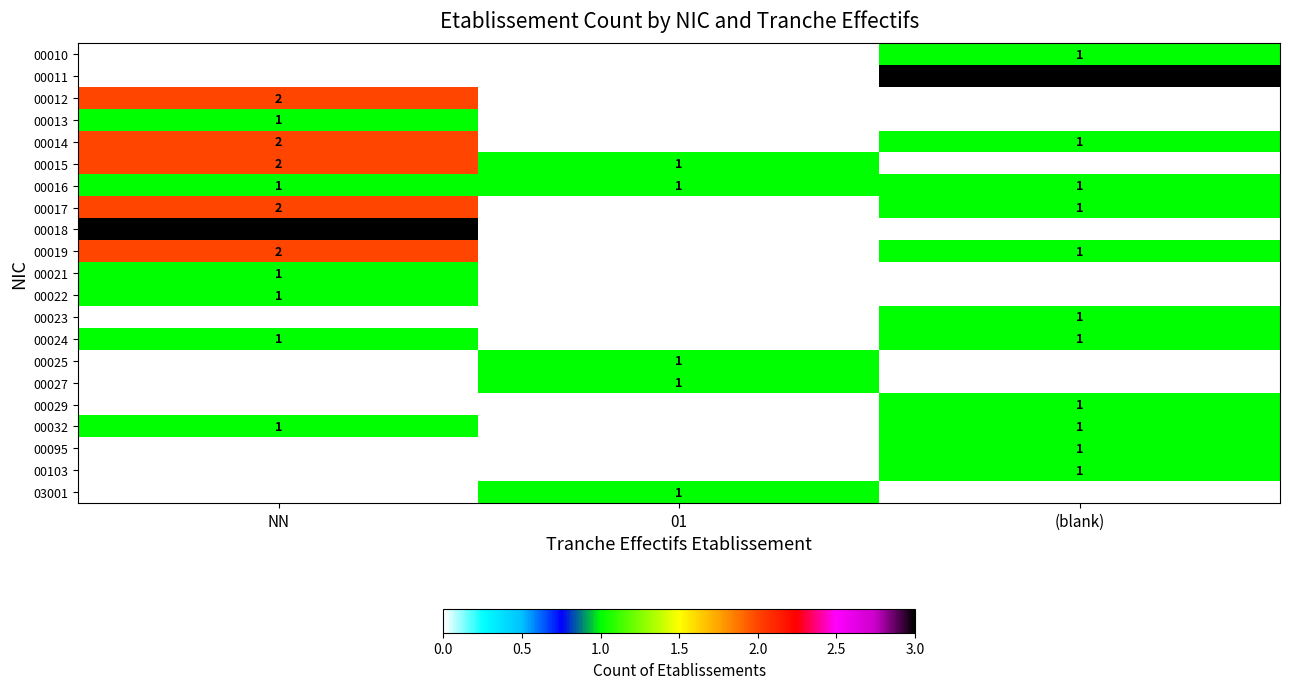

Which label corresponds to the largest value in the chart?

(blank)